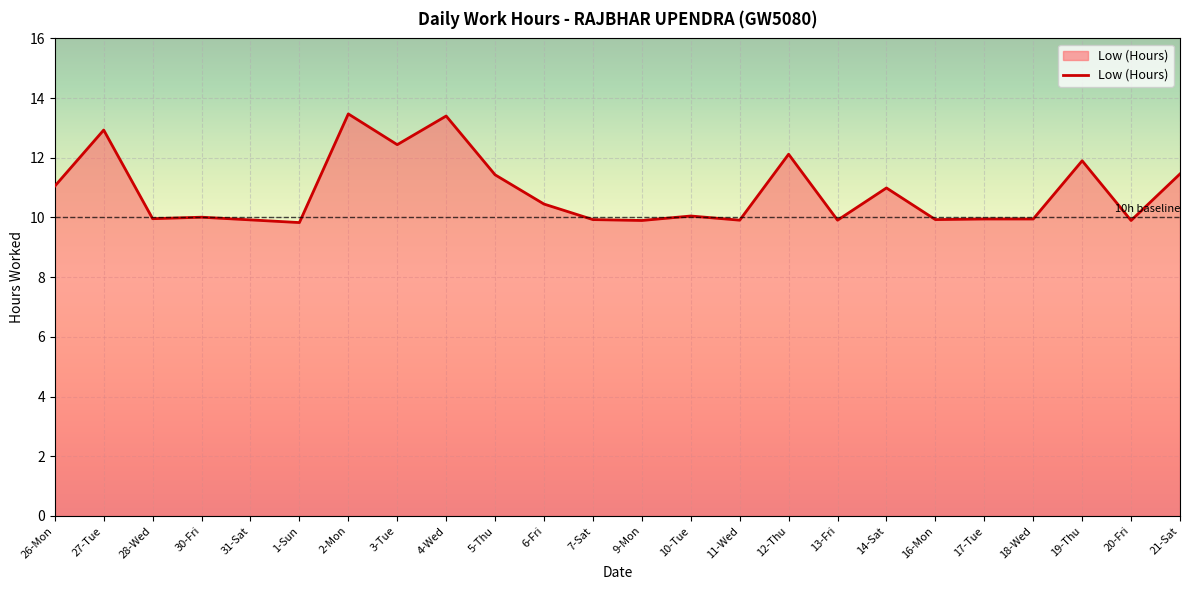

What is the change in value from 16-Mon to 19-Thu?

+2.0